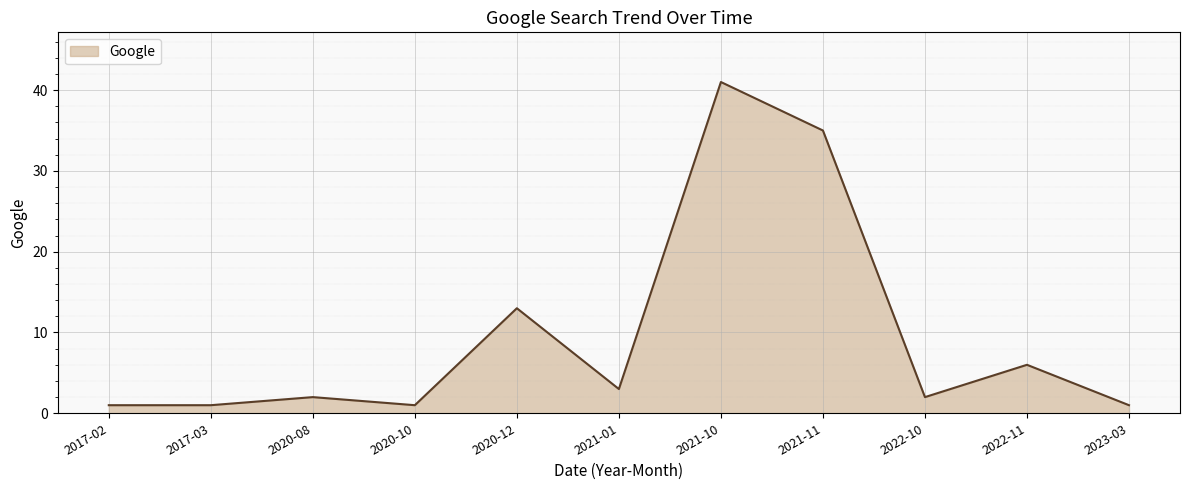

What position from the right is 2021-01?

6